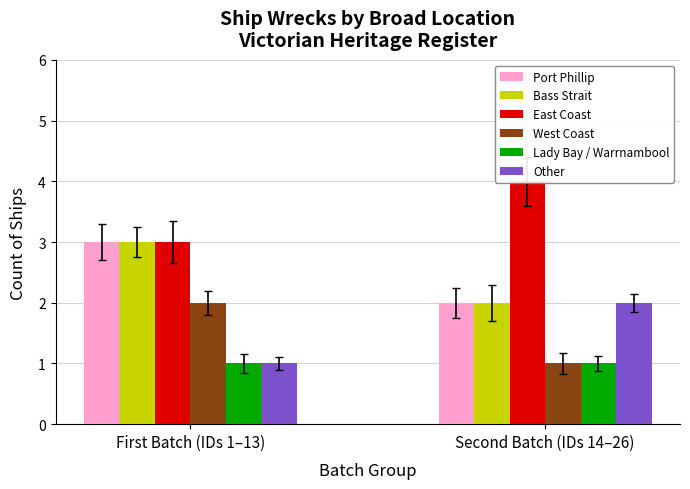

Which category has the highest value in the Lady Bay / Warrnambool series?

First Batch (IDs 1–13)